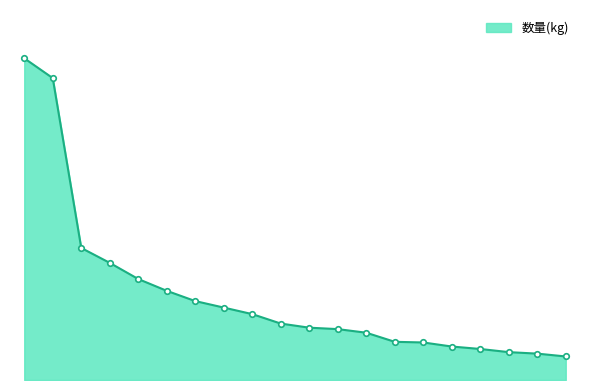

What is the maximum value shown in the chart?

206359